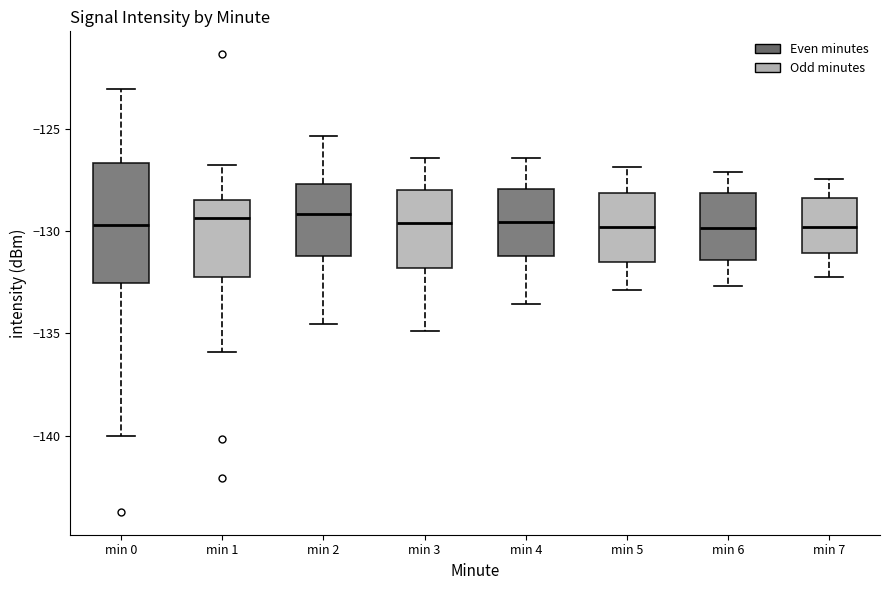

Reading left to right, read every box against the y-axis: the position of its median line, the range the box covers, and the ends of its whiskers. The values are not printed on the chart, so give them approximately, as read against the axis.

min 0: median -129.5, box -132.5 to -126.5, whiskers -140.0 to -123.0
min 1: median -129.5, box -132.5 to -128.5, whiskers -136.0 to -127.0
min 2: median -129.0, box -131.0 to -127.5, whiskers -134.5 to -125.5
min 3: median -129.5, box -132.0 to -128.0, whiskers -135.0 to -126.5
min 4: median -129.5, box -131.0 to -128.0, whiskers -133.5 to -126.5
min 5: median -130.0, box -131.5 to -128.0, whiskers -133.0 to -127.0
min 6: median -130.0, box -131.5 to -128.0, whiskers -132.5 to -127.0
min 7: median -130.0, box -131.0 to -128.5, whiskers -132.0 to -127.5